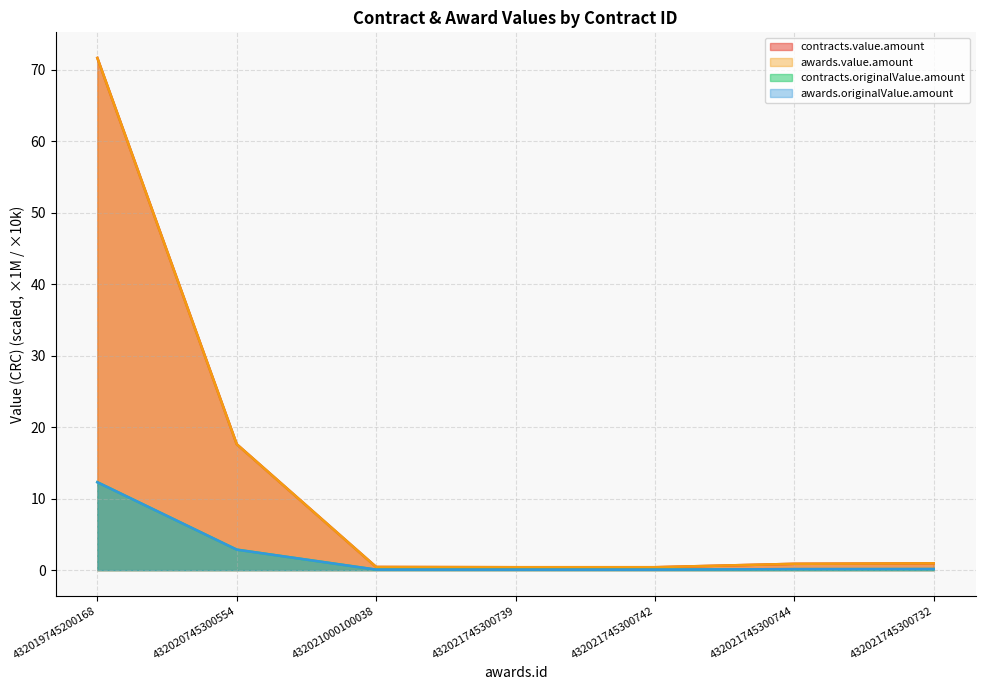

What is the label of the 6th point from the right?

432020745300554